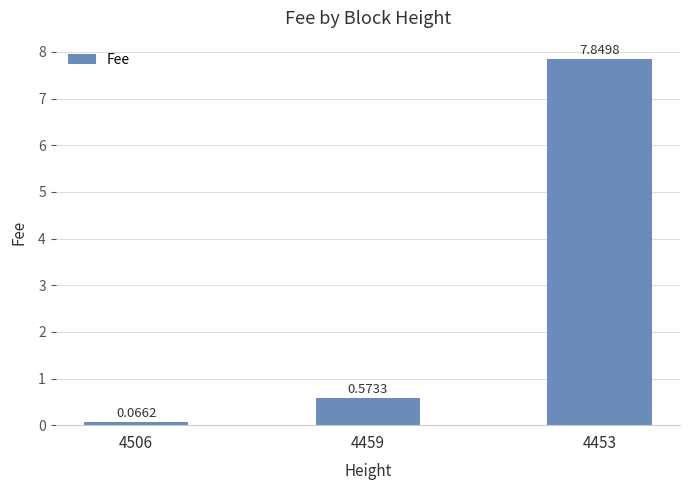

Between 4506 and 4453, which is larger?

4453